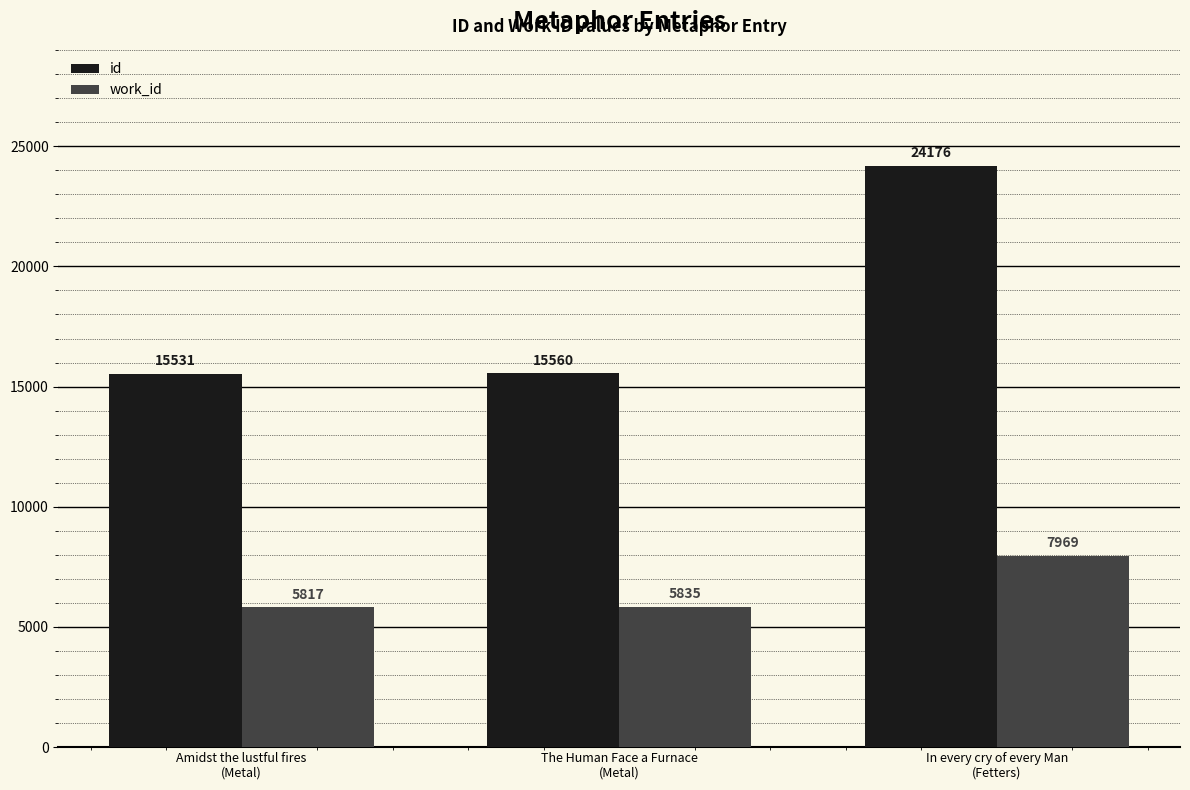

What is the value of the work_id bar at the 3rd from the left?

7969